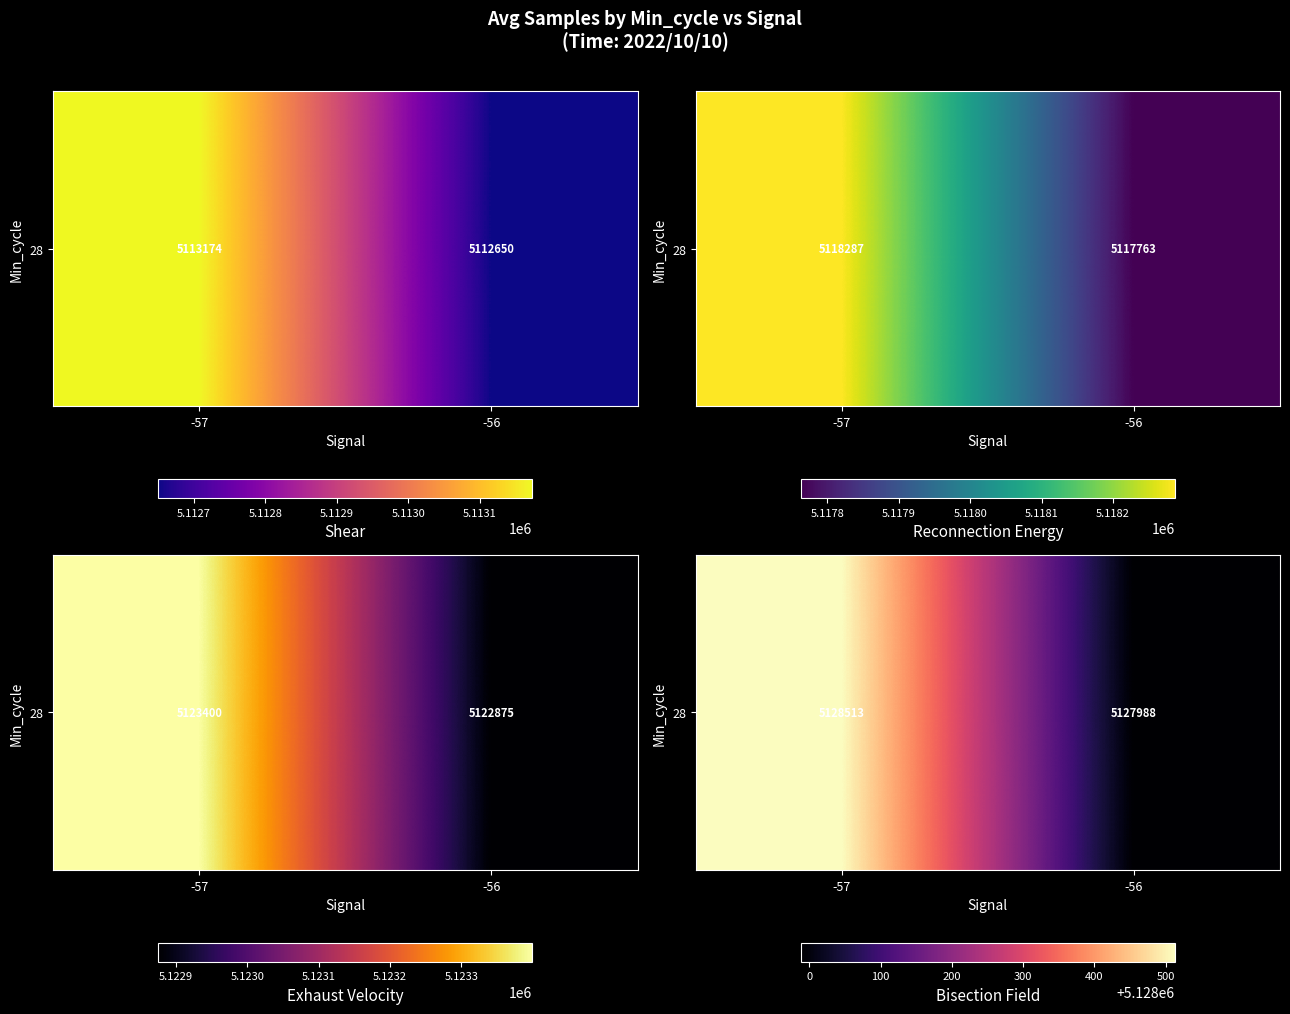

Approximately how many times larger is the value at -56 compared to -57?

1.0